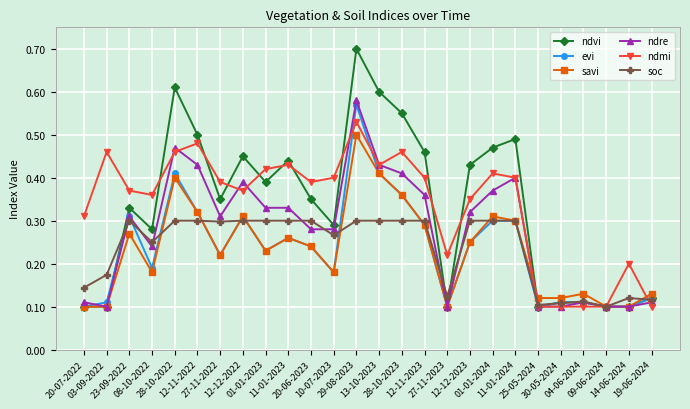

The value of ndre at 12-11-2023 is 0.4. True or false?

True